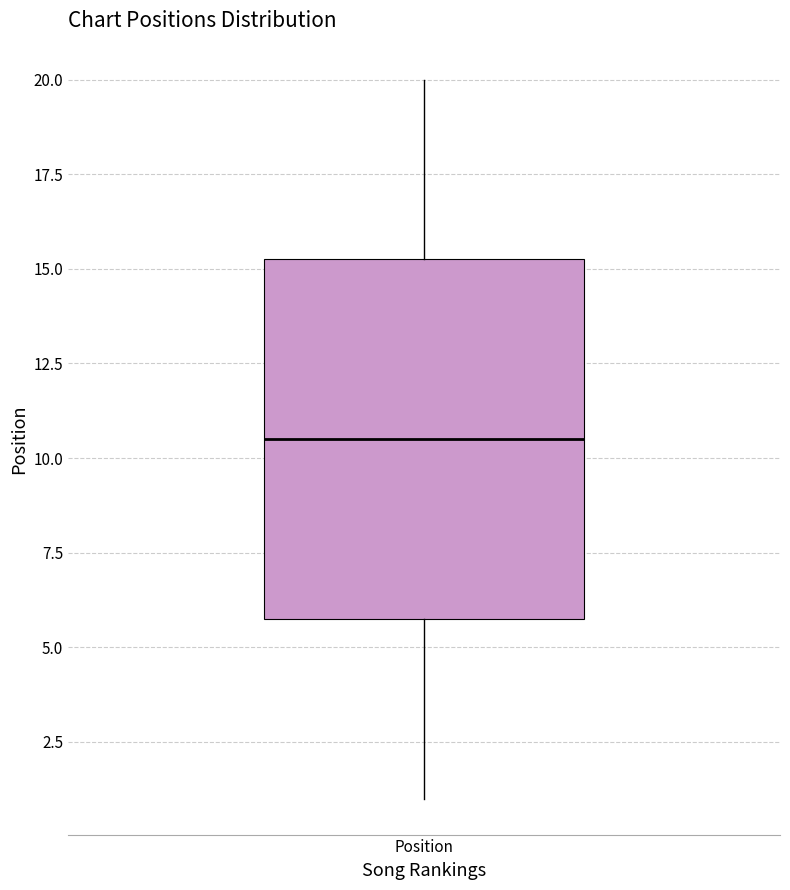

Read this box plot against the y-axis: the position of the median line, the range covered by the box, and the ends of both whiskers. The values are not printed on the chart, so give them approximately, as read against the axis.

median 10.5, box 6.0 to 15.5, whiskers 1.0 to 20.0